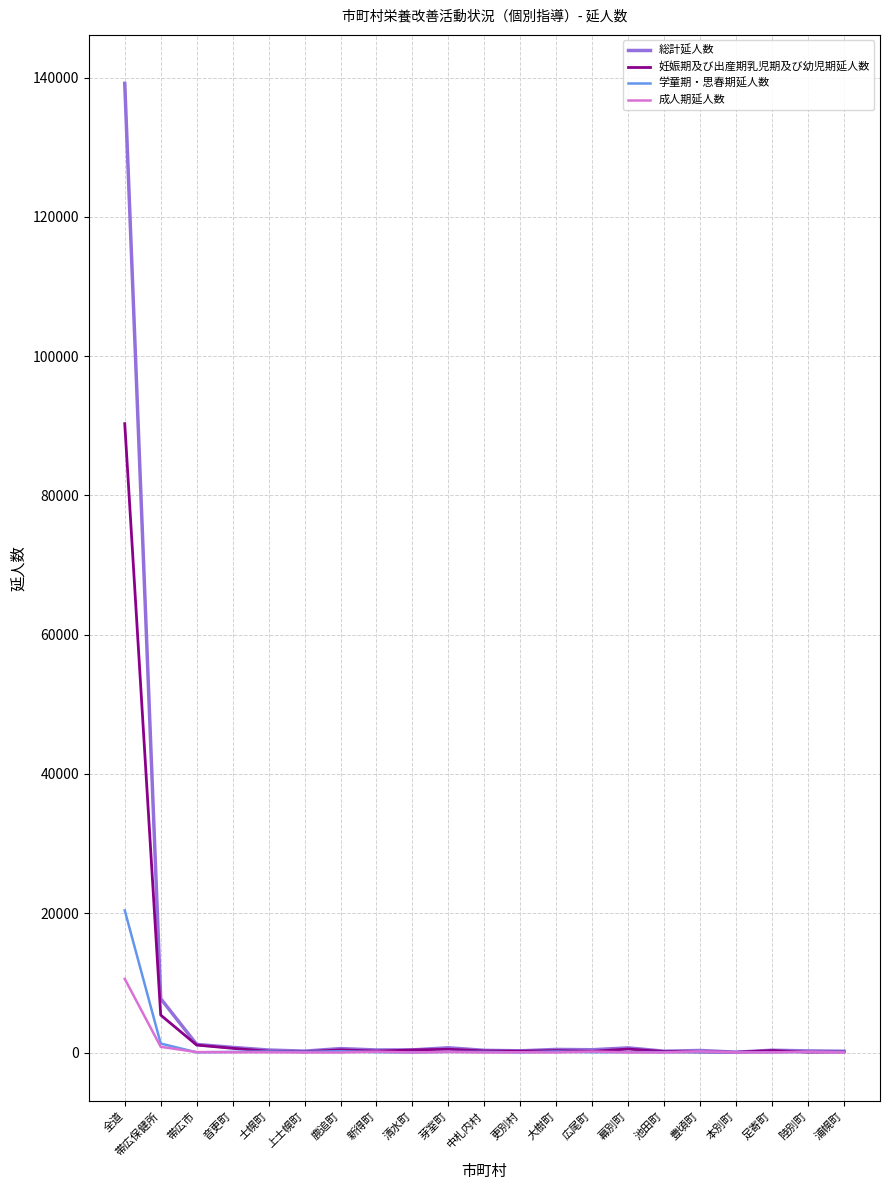

What is the highest value of the 成人期延人数 series?

10579